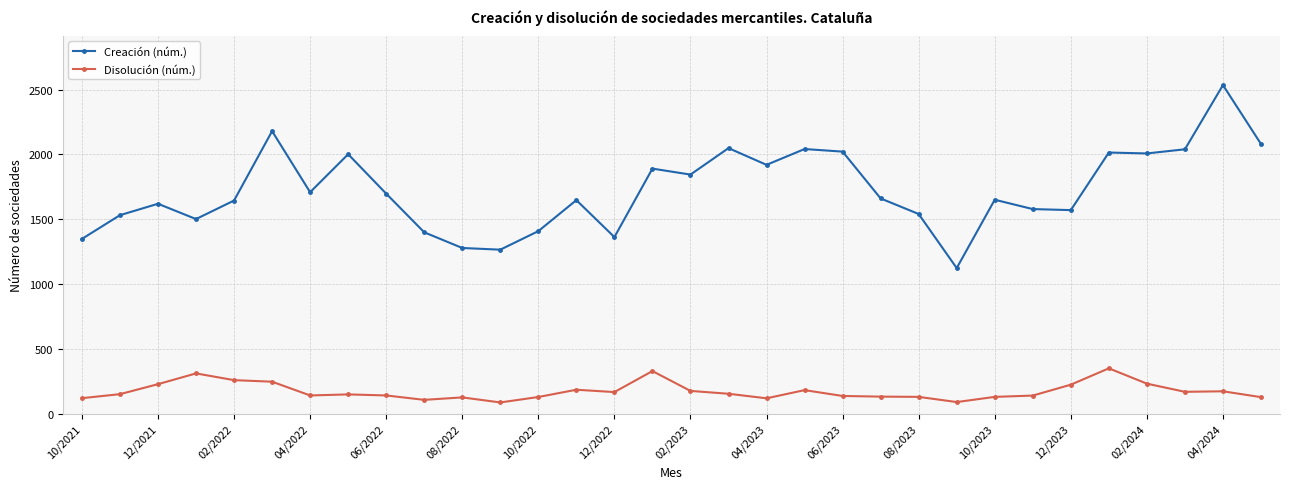

What is the smallest value displayed?

88